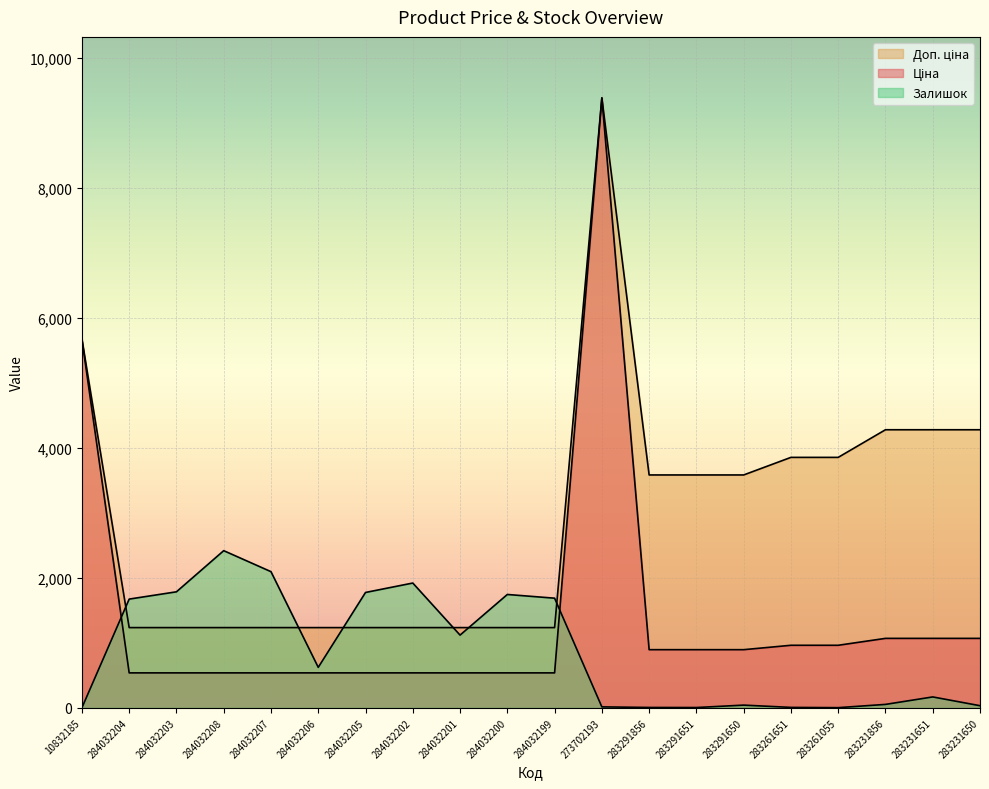

List the series in order of their overall mean, highest first.

Доп. ціна, Ціна, Залишок